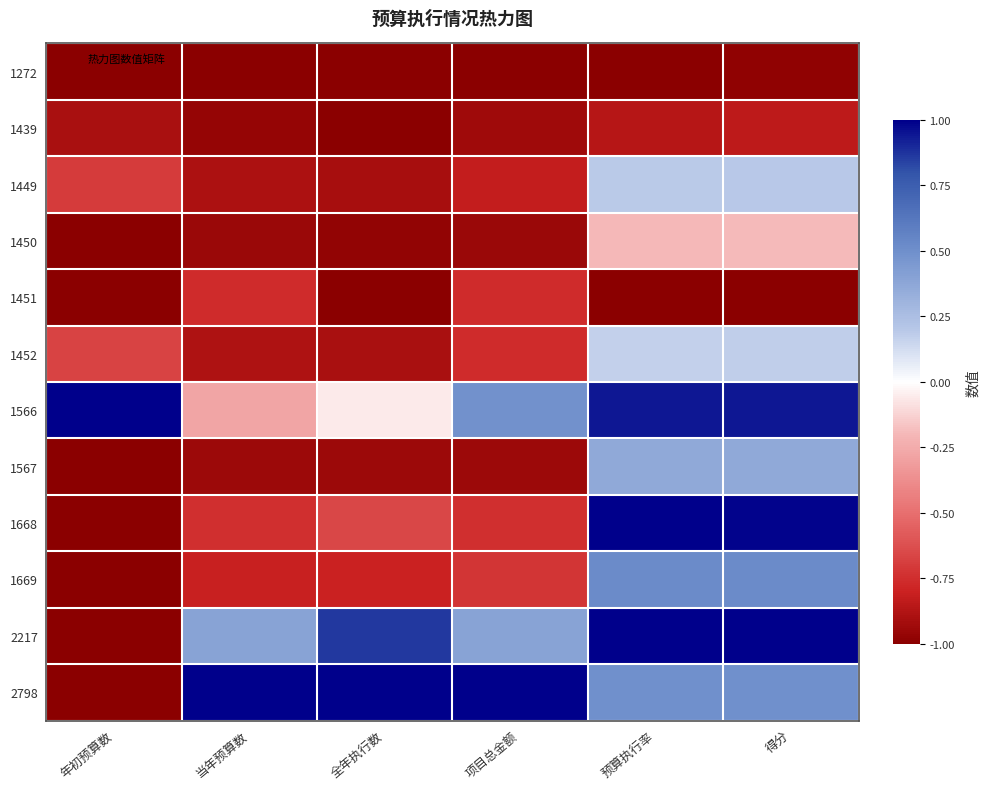

At which category is the sum across all series the highest?

得分